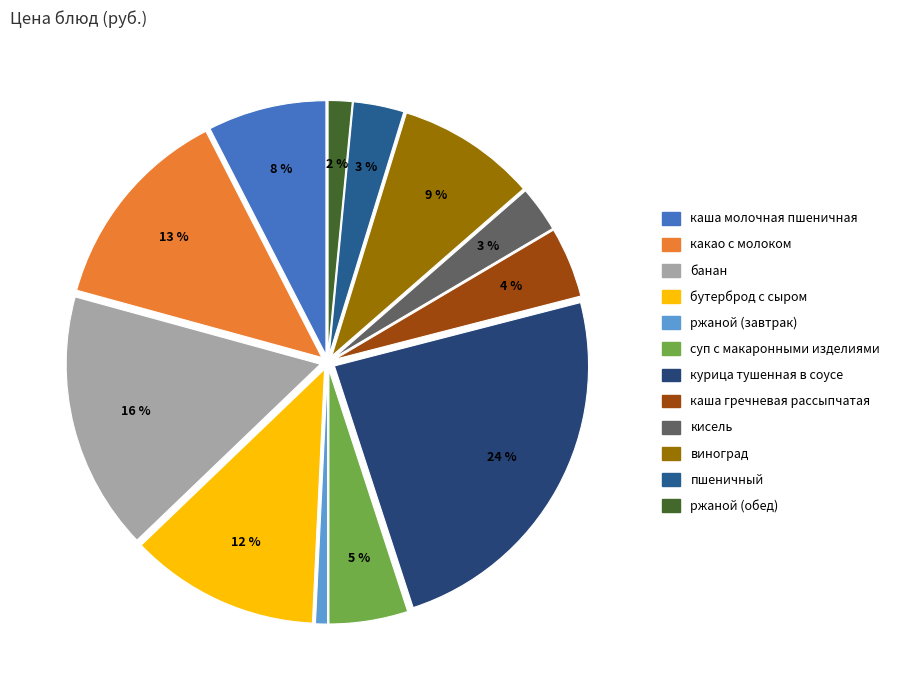

What is the largest slice in the pie chart?

курица тушенная в соусе